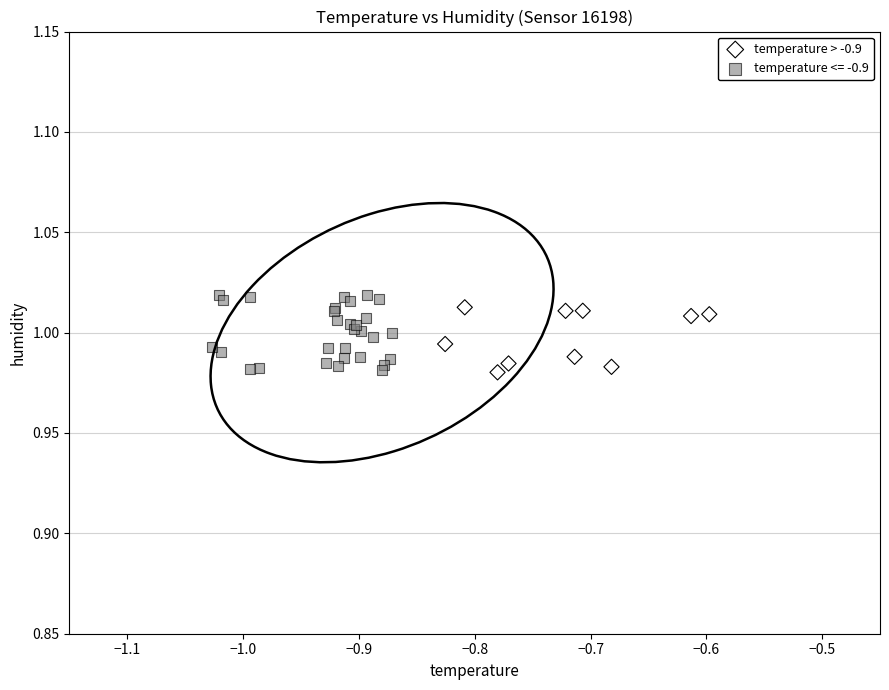

Which series has the largest Y range (max minus min)?

temperature <= -0.9